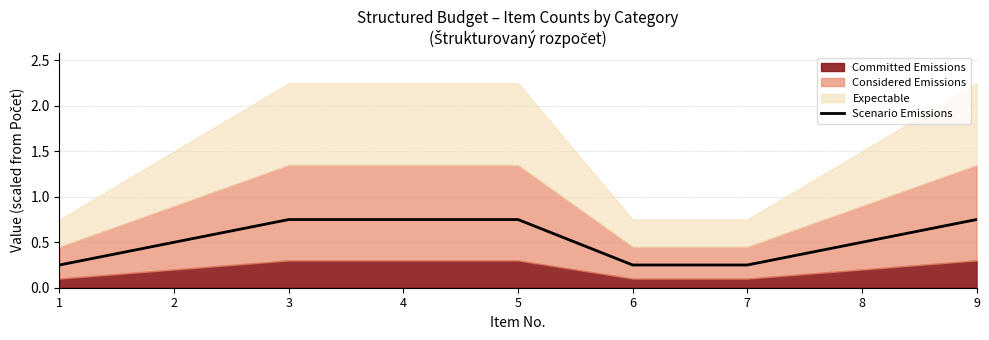

Which has a higher value, 8 or 2?

8